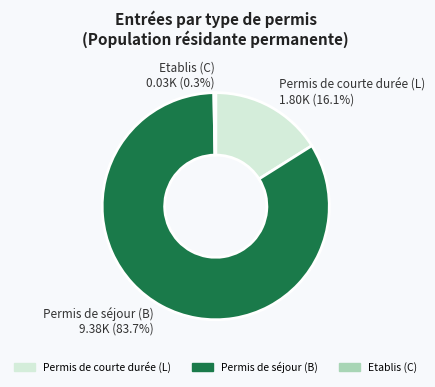

Which slice is the largest?

Permis de séjour (B)